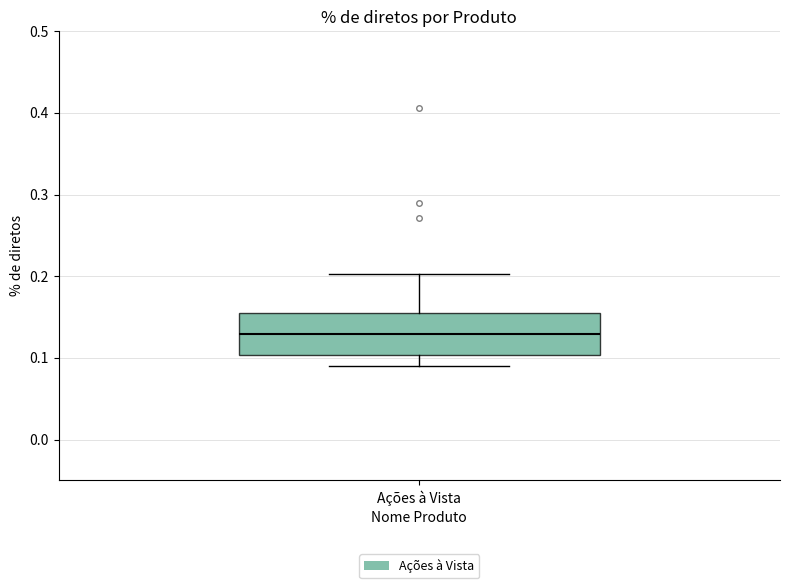

Read this box plot against the y-axis: the position of the median line, the range covered by the box, and the ends of both whiskers. The values are not printed on the chart, so give them approximately, as read against the axis.

median 0.13, box 0.10 to 0.16, whiskers 0.09 to 0.20